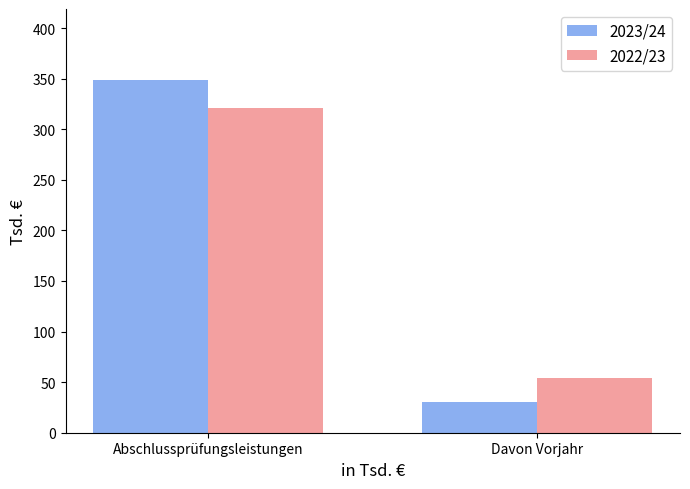

At which category does the chart reach its peak across all series?

Abschlussprüfungsleistungen